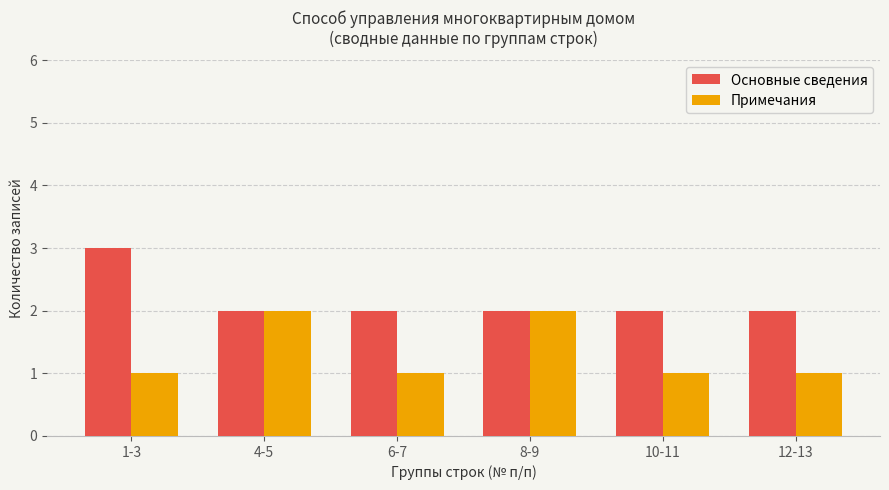

Which series has the largest total across all categories?

Основные сведения